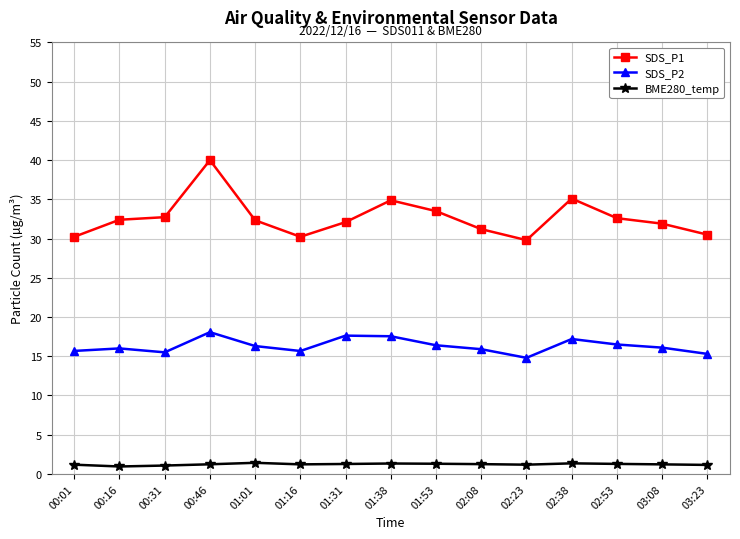

List the series in order of their overall mean, lowest first.

BME280_temp, SDS_P2, SDS_P1